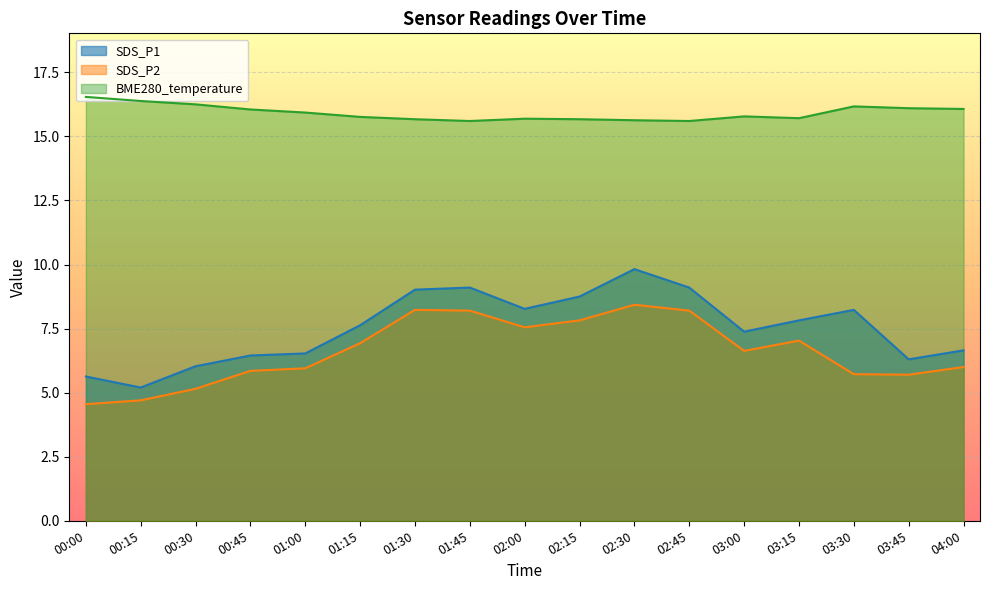

Rank the series at 03:30 from highest to lowest value.

BME280_temperature, SDS_P1, SDS_P2